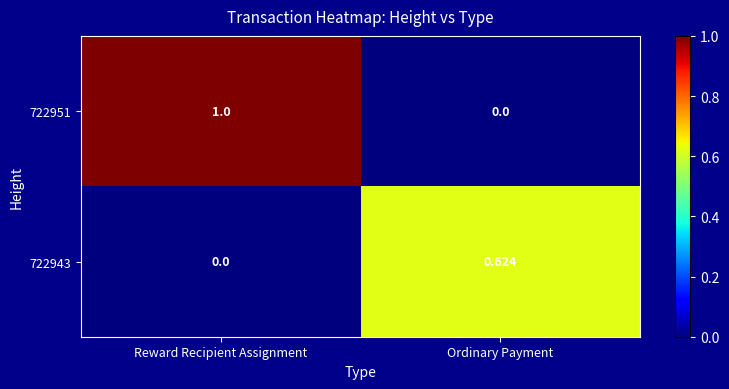

At which category is the sum across all series the highest?

Reward Recipient Assignment